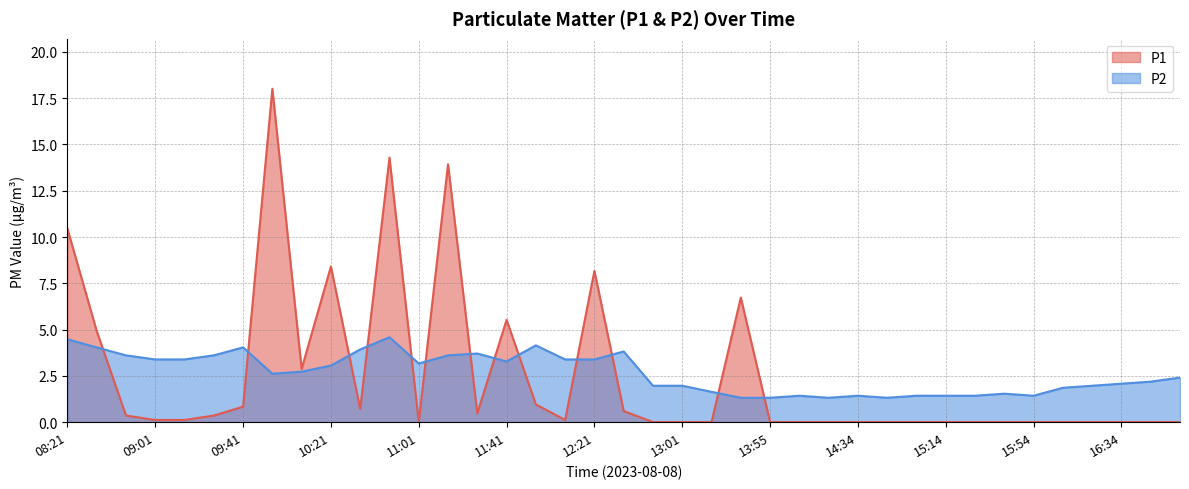

What value does the P2 series have at 14:34?

1.4